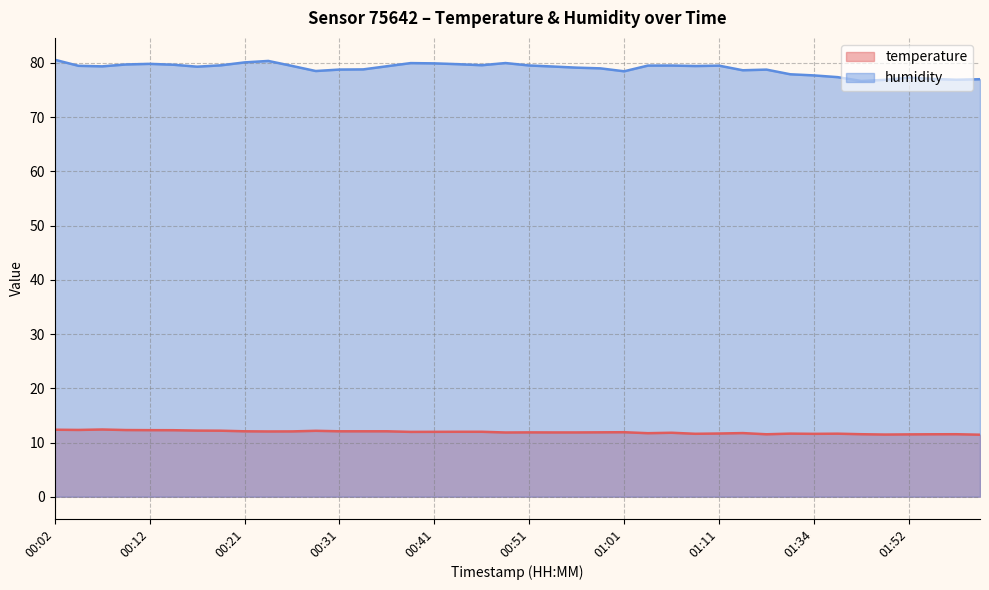

Rank the series by their maximum value, from highest to lowest.

humidity, temperature